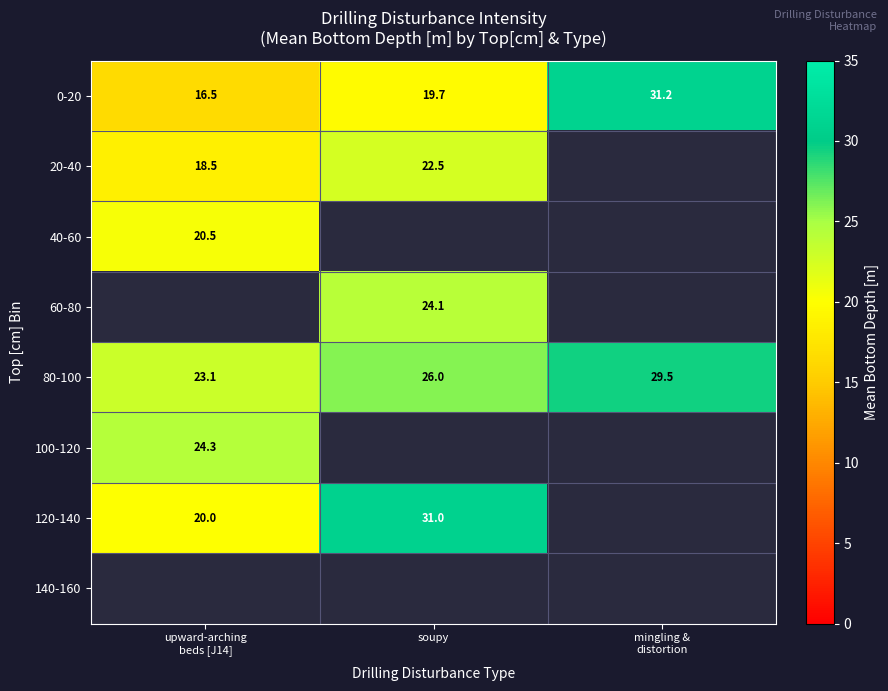

How many categories are shown in the chart?

3